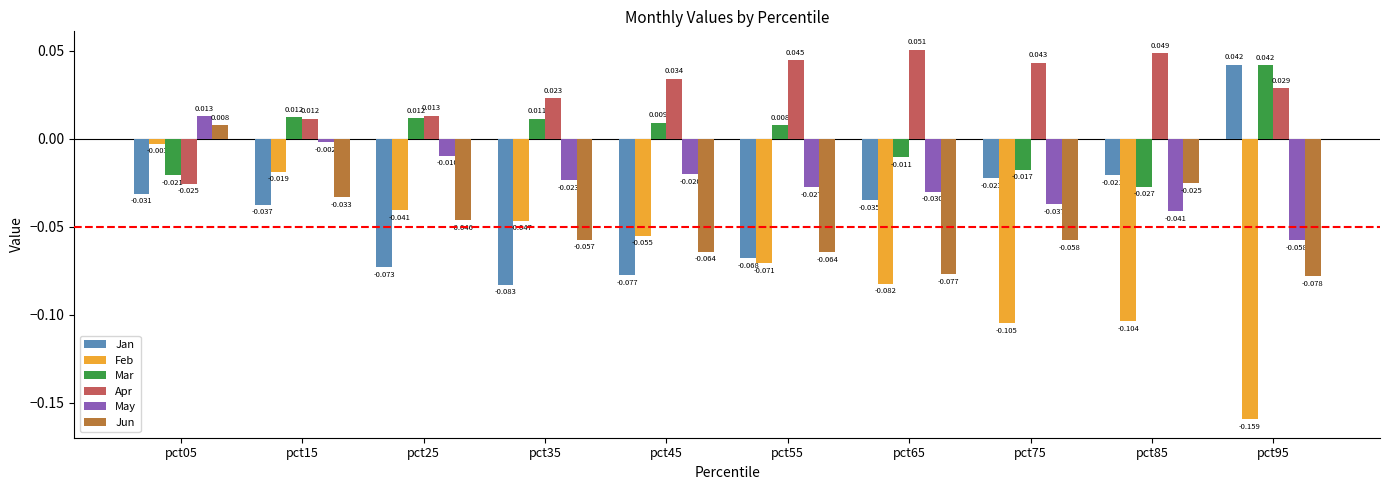

Which series has the largest total across all categories?

Apr